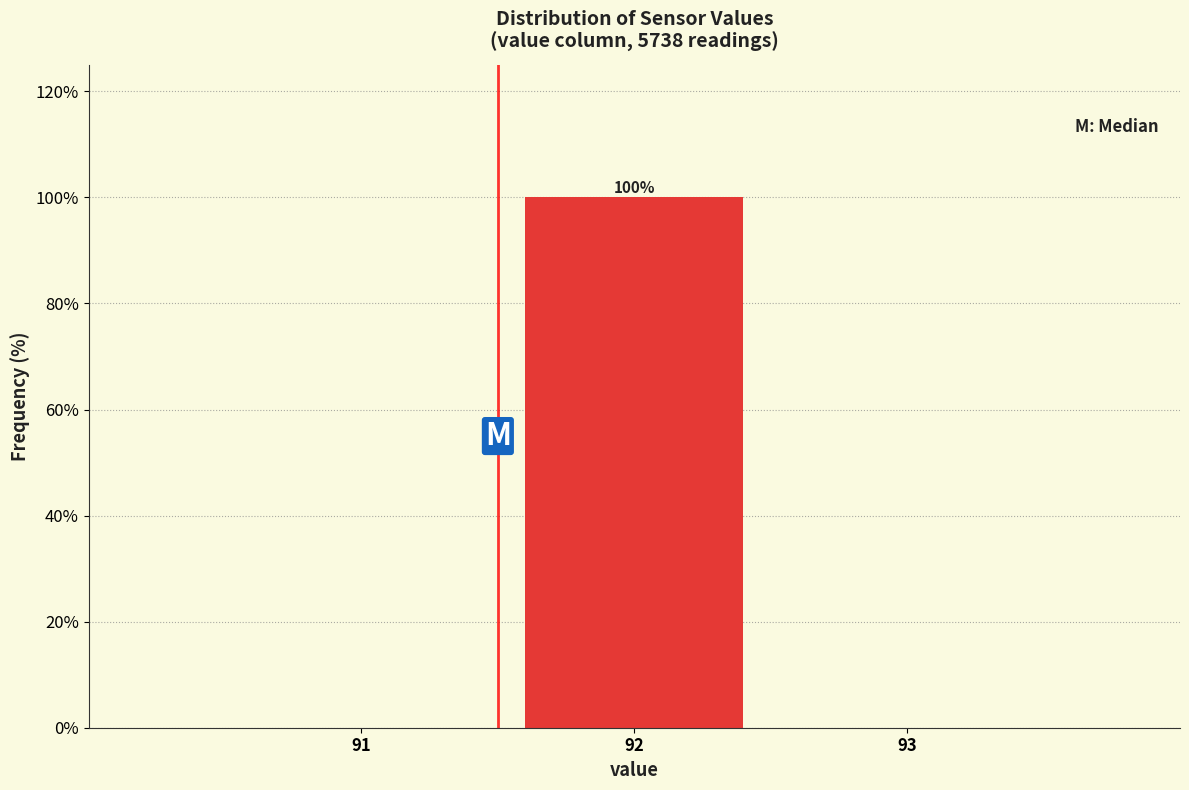

Reading left to right, extract all data points from this chart.

91=0	92=100	93=0